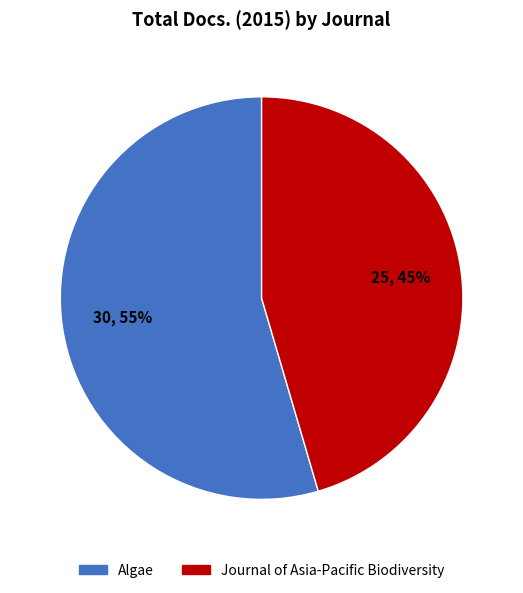

To the nearest percent, what percentage of the pie is Algae?

55%